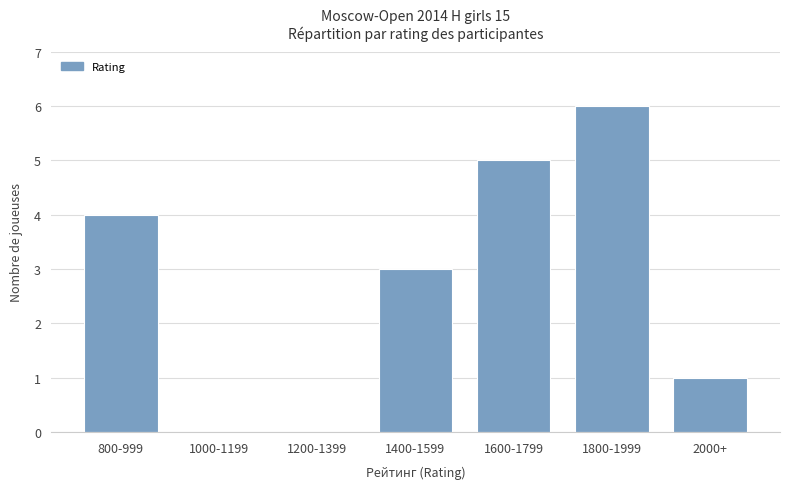

What is the sum of all values?

19